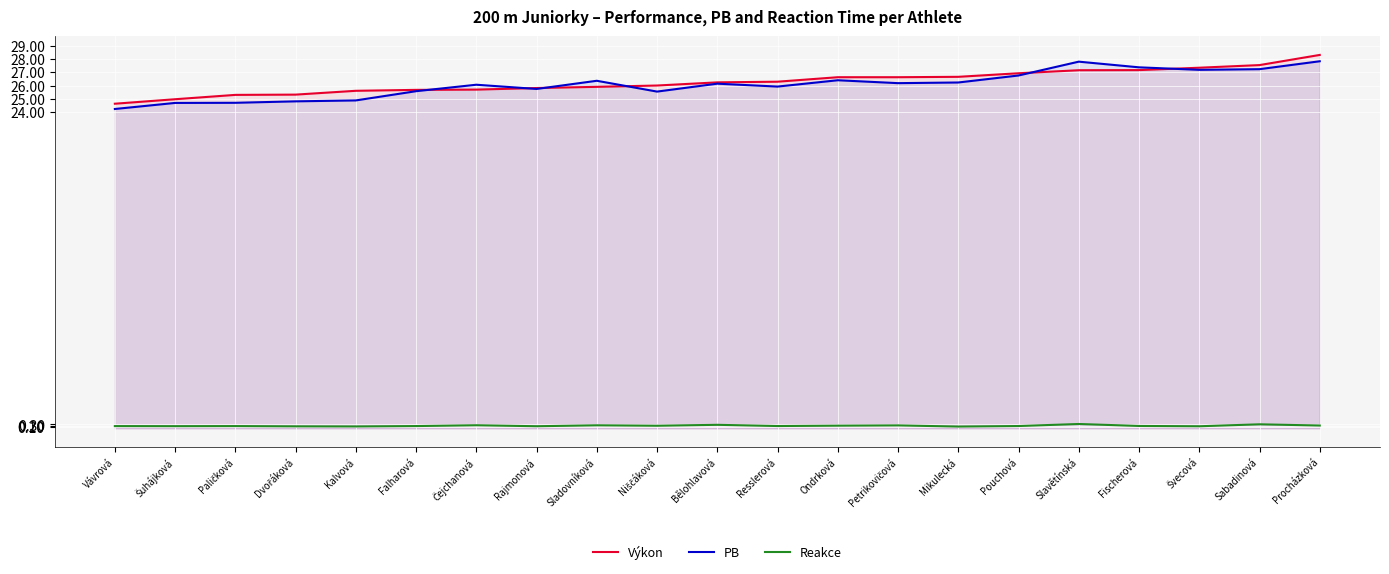

Count the number of data series in this chart.

3